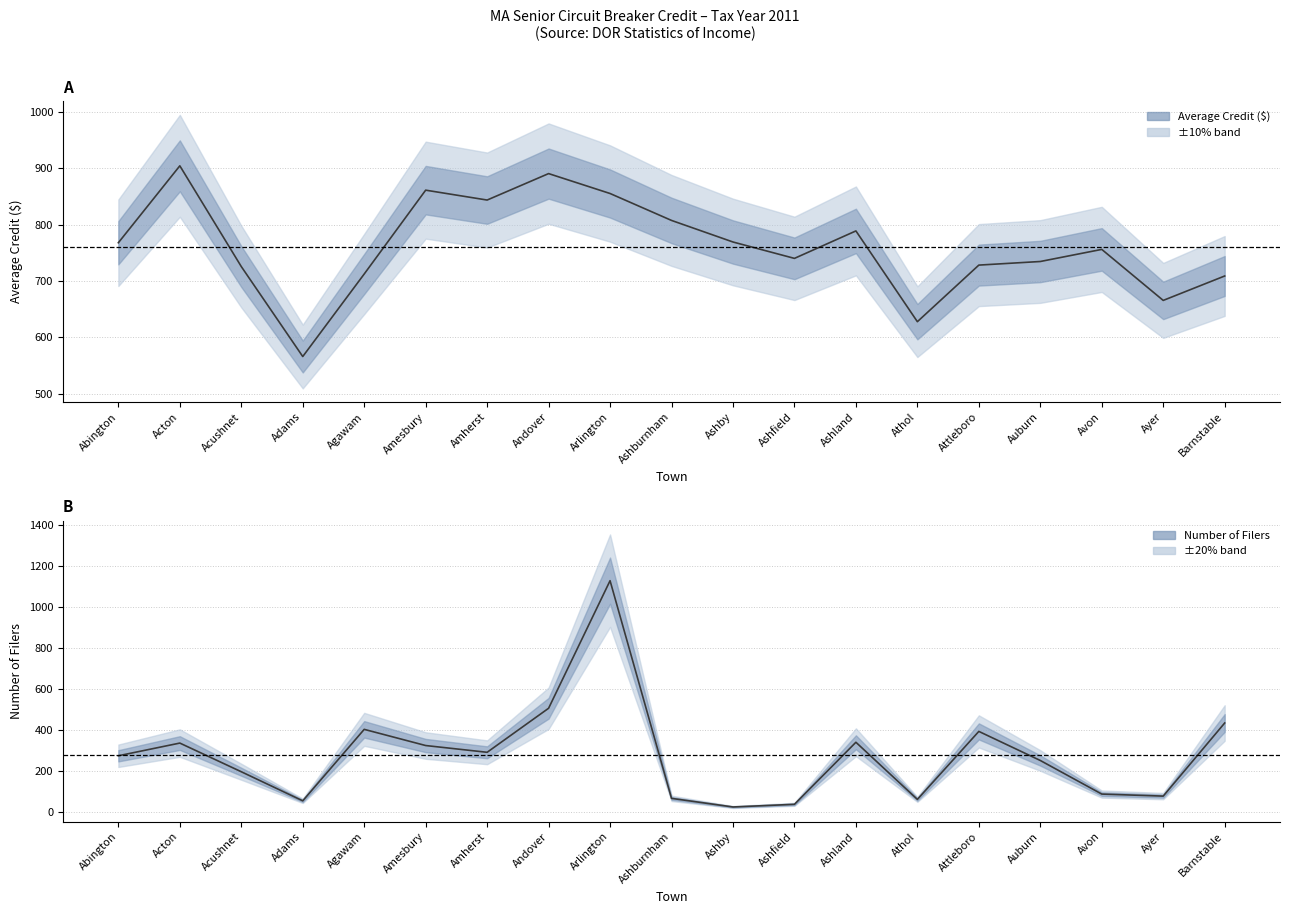

What is the minimum value for Number of Filers?

24.0